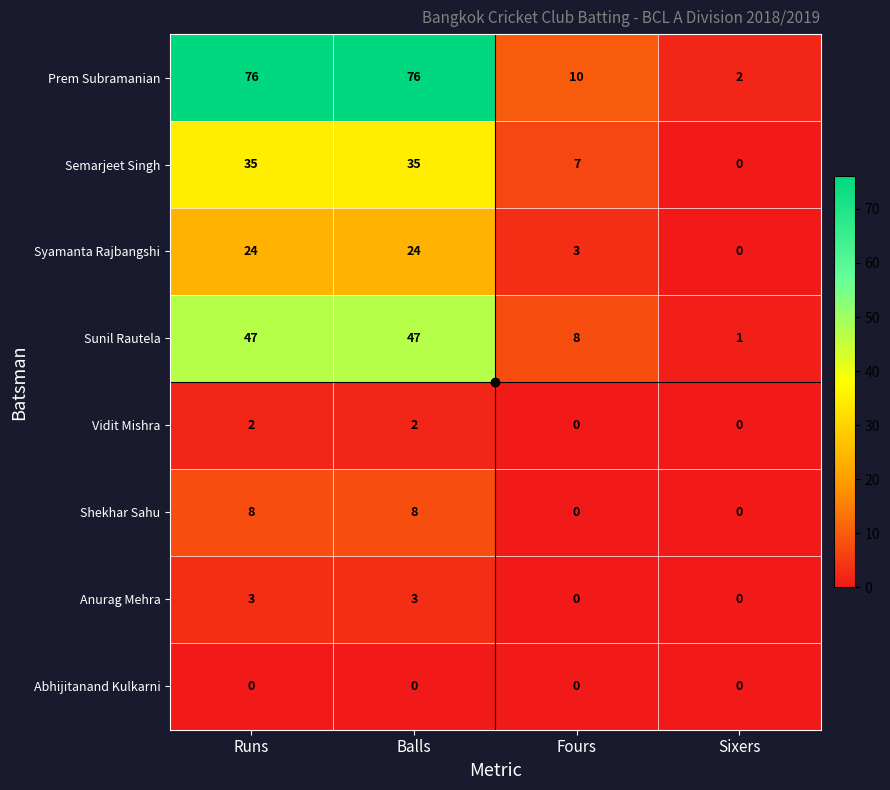

At which label does Syamanta Rajbangshi reach its minimum?

Sixers